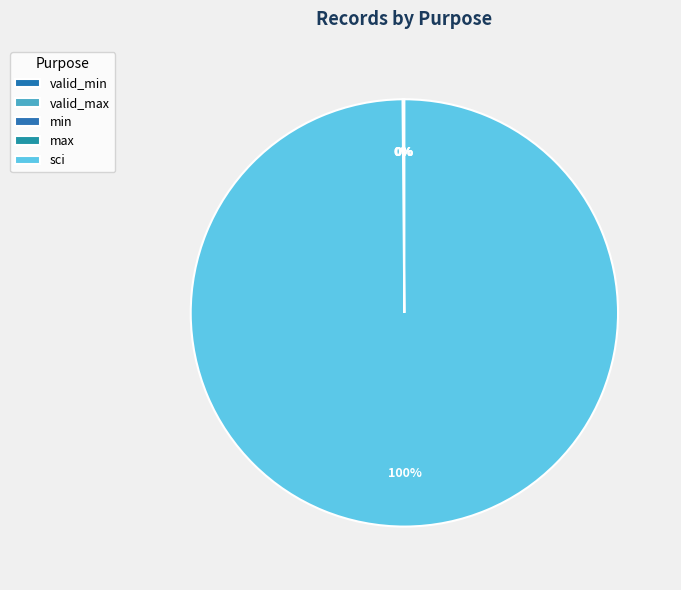

To the nearest percent, what is the average slice percentage?

20%